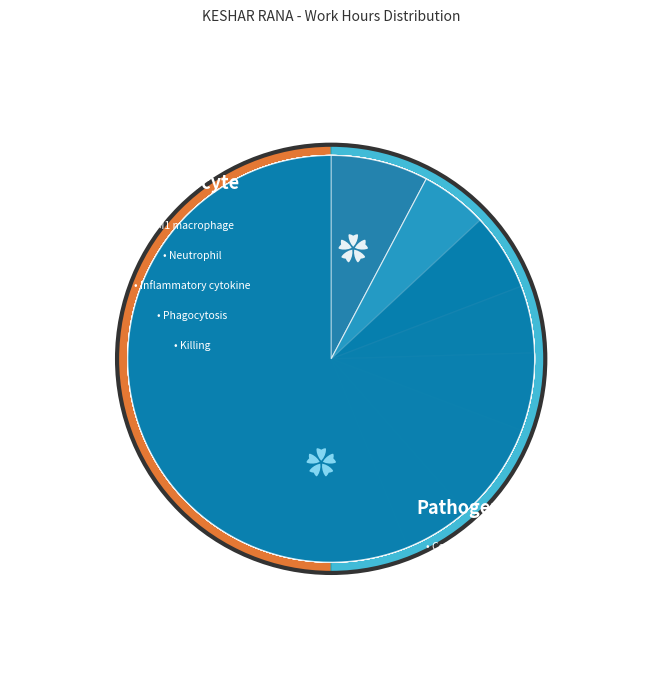

What percentage is the Day 20 slice, to the nearest percent?

7%